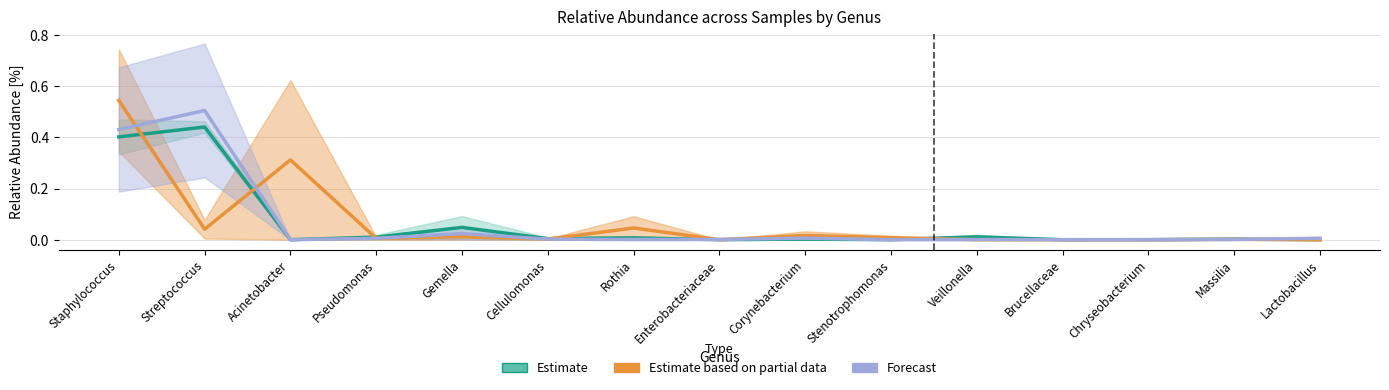

What is the difference between the maximum and second lowest values in the Estimate based on partial data series?

0.5